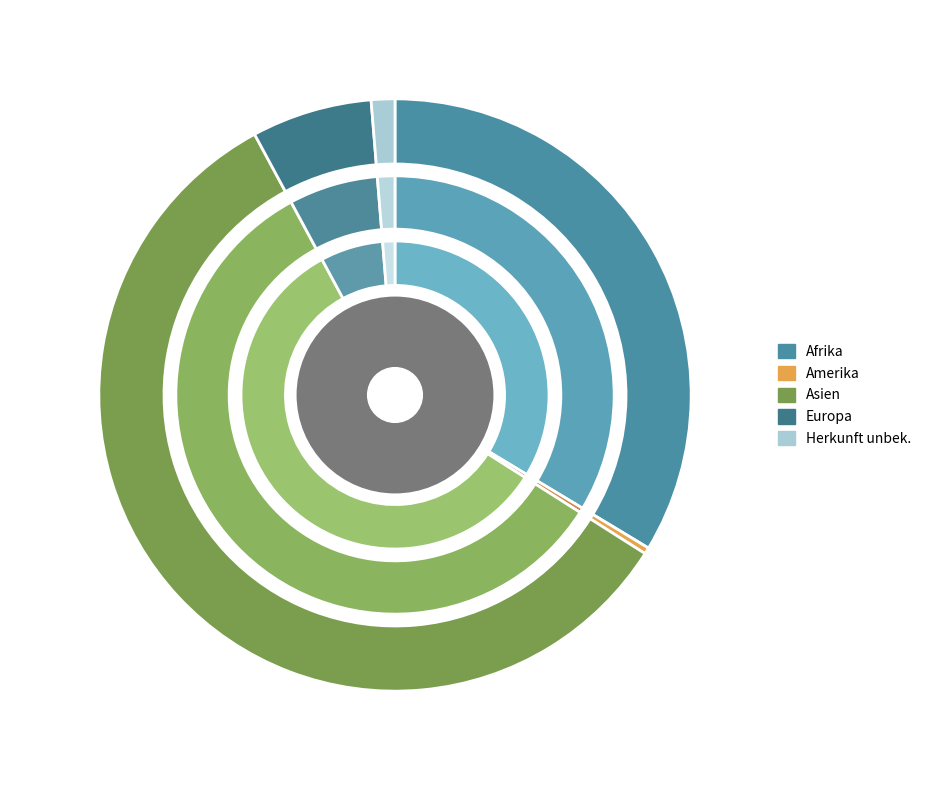

How many slices are in this pie chart?

5